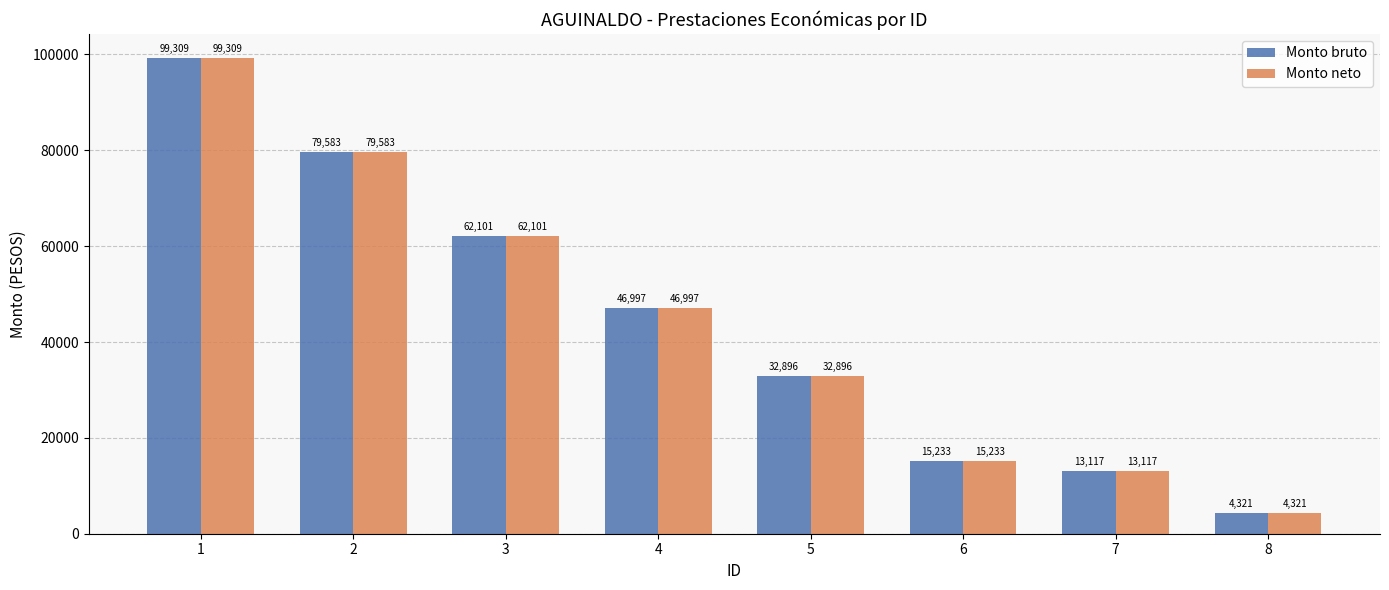

Is it true that Monto neto equals 25760.0 at 6?

False